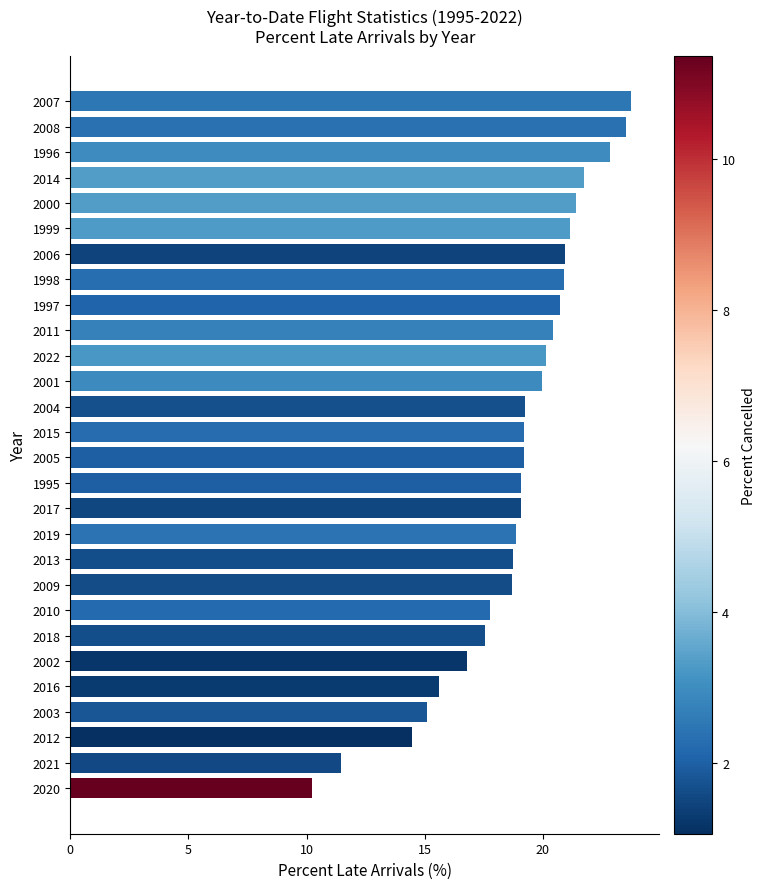

What is the change in value from 2019 to 2014?

+2.9